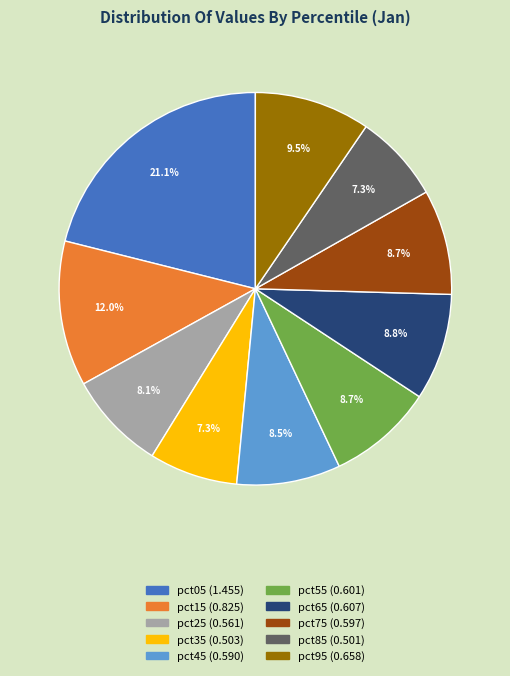

How much of the chart is everything except pct95?

90.5%